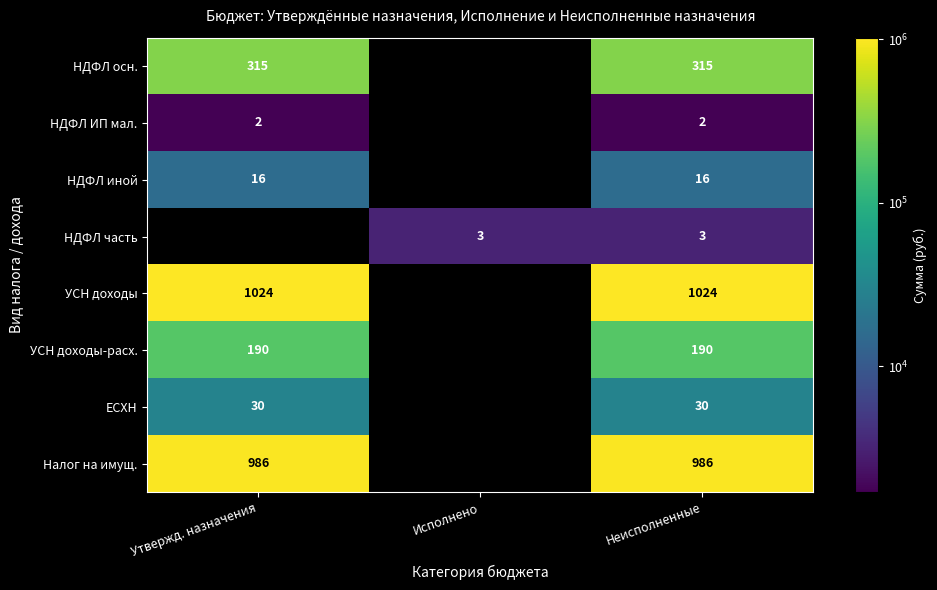

Which category has the highest value across all series?

Утвержд. назначения